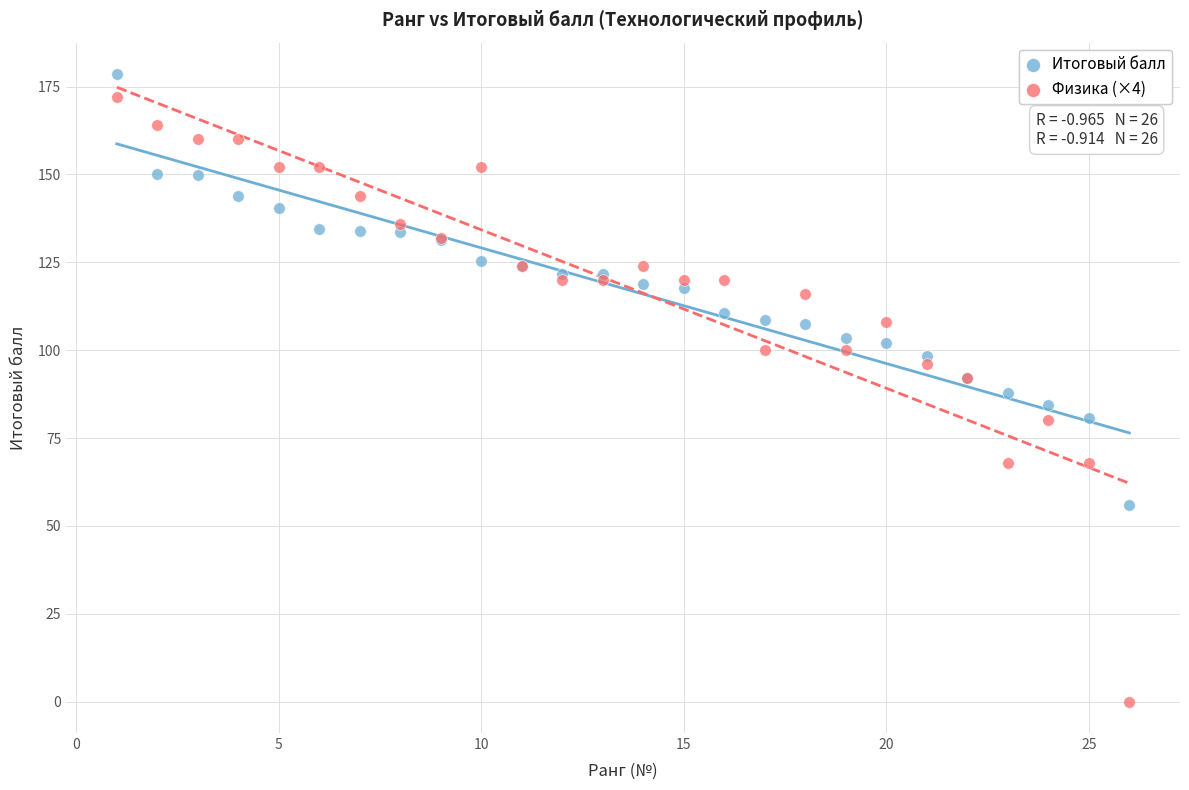

Which series has the widest spread of Y values?

Физика (×4)